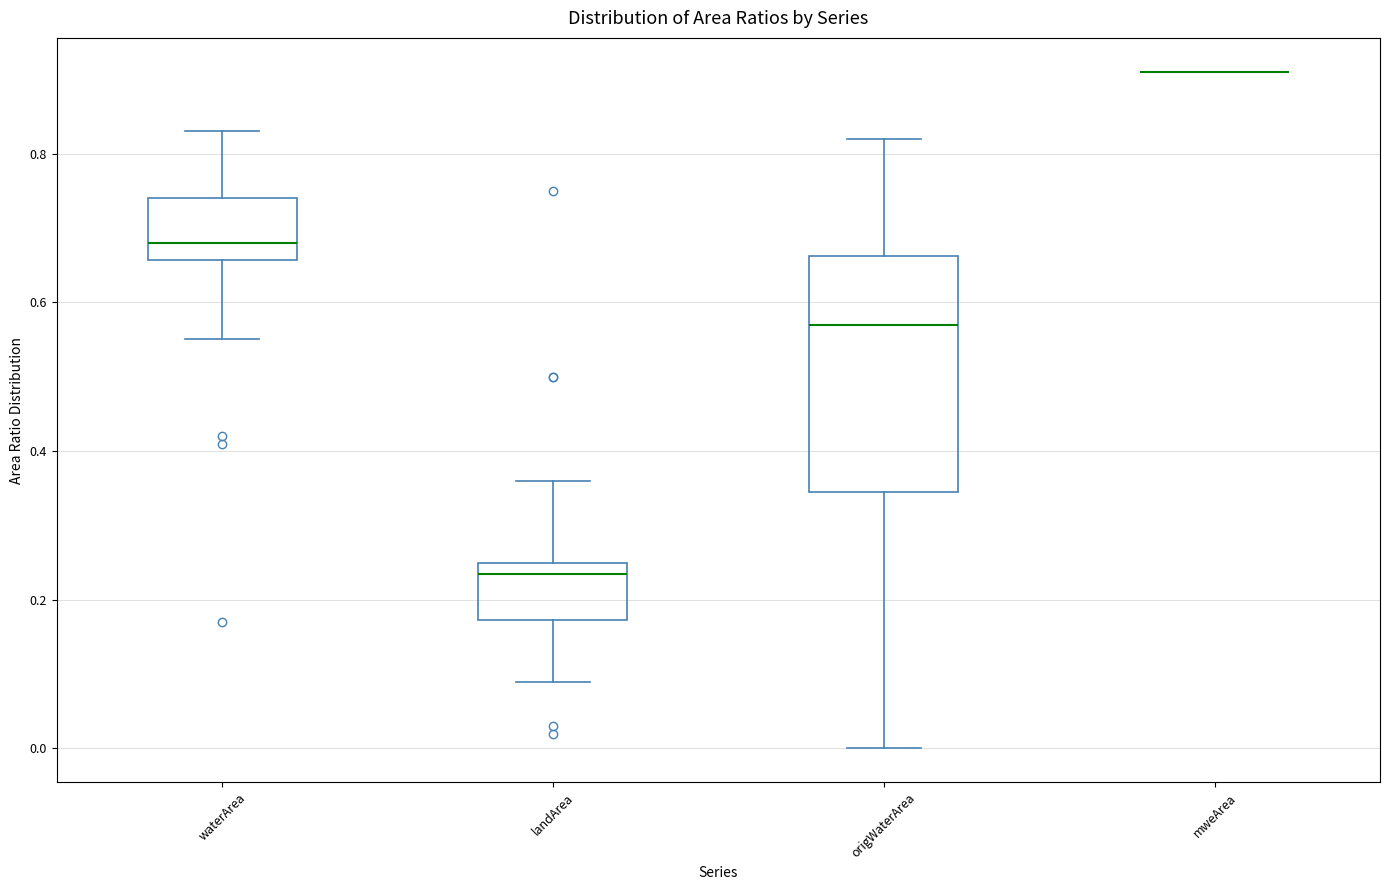

Which box is the tallest, from its lower edge to its upper edge?

origWaterArea